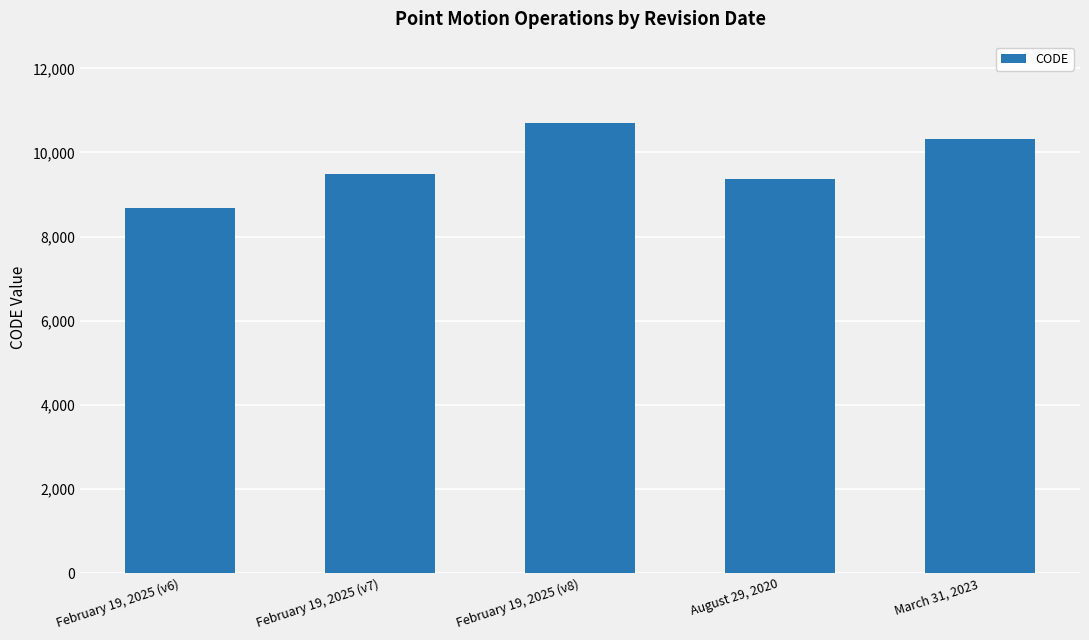

How many data points are less than 9483?

2